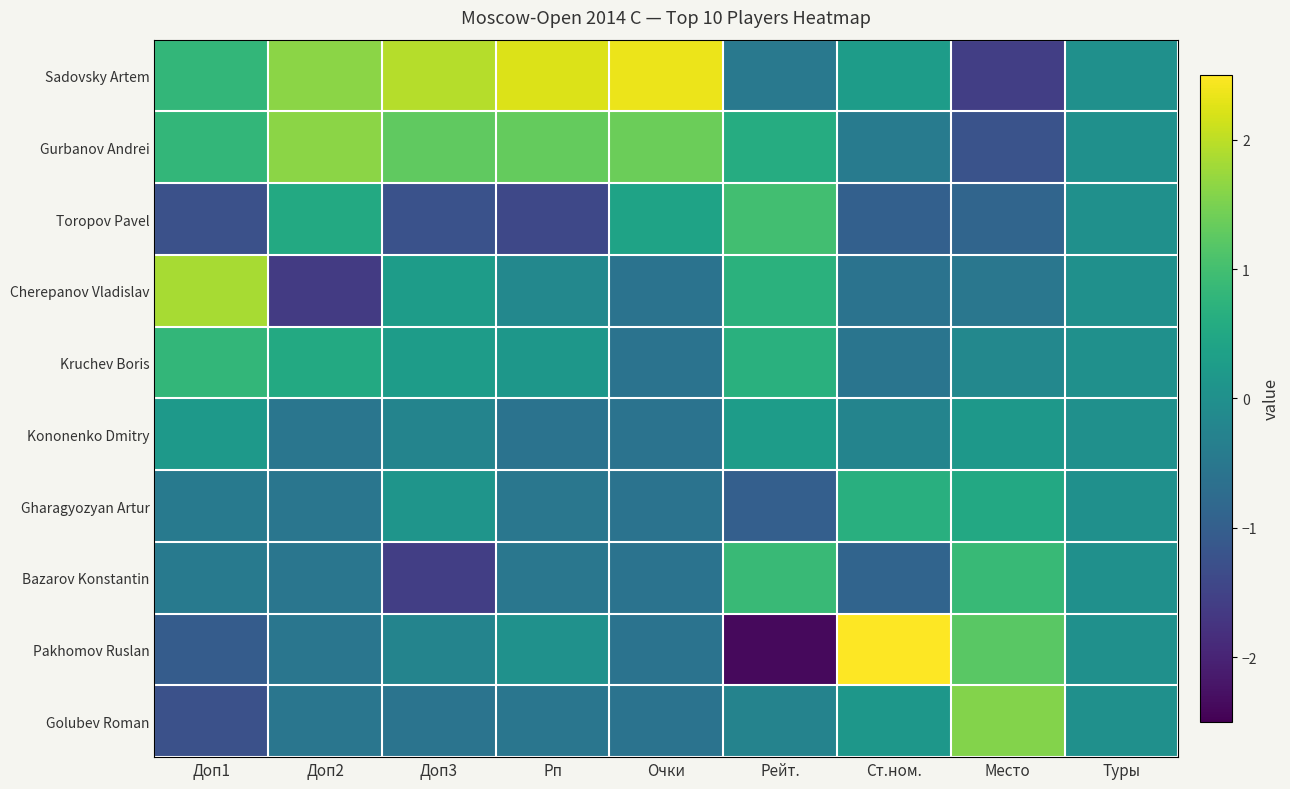

Between Рп and Место, which series saw the biggest shift?

Sadovsky Artem